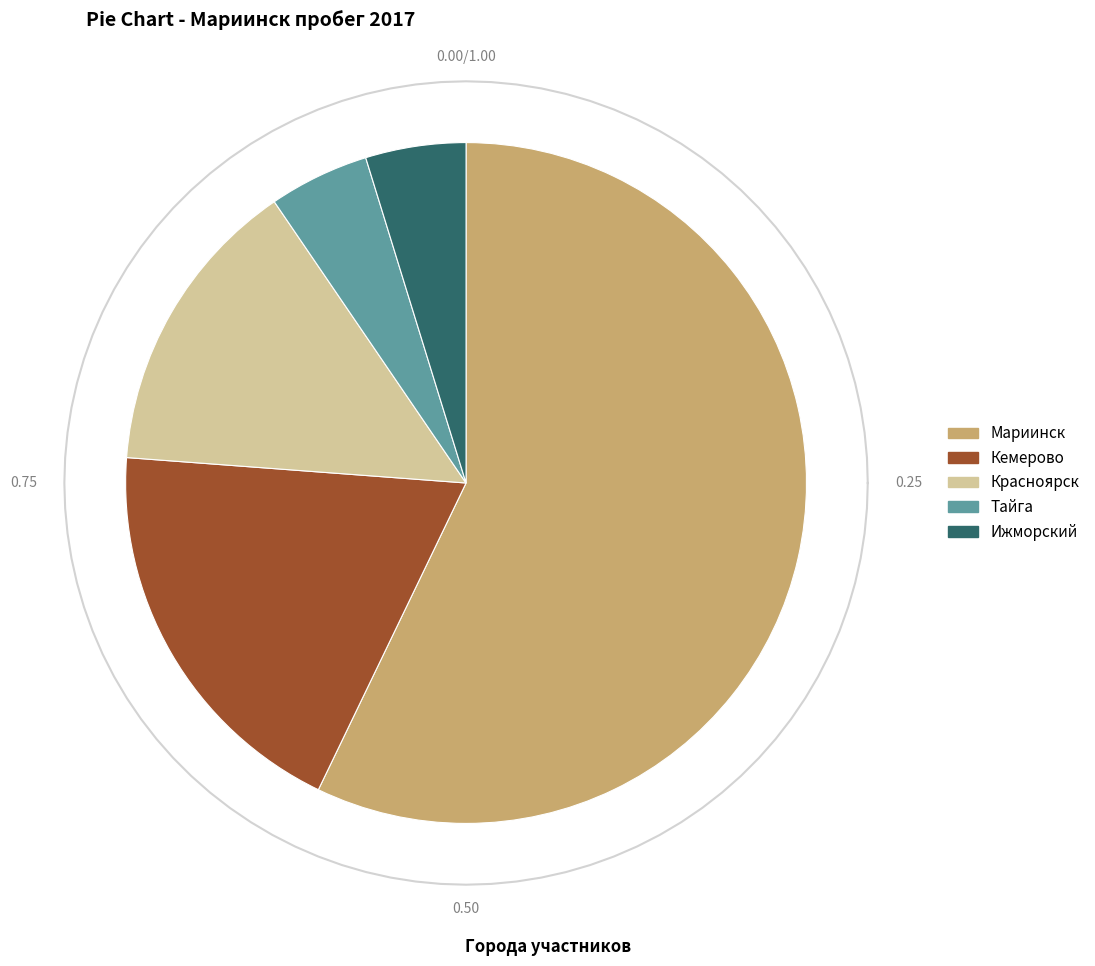

To the nearest percent, what is the average slice percentage?

20%